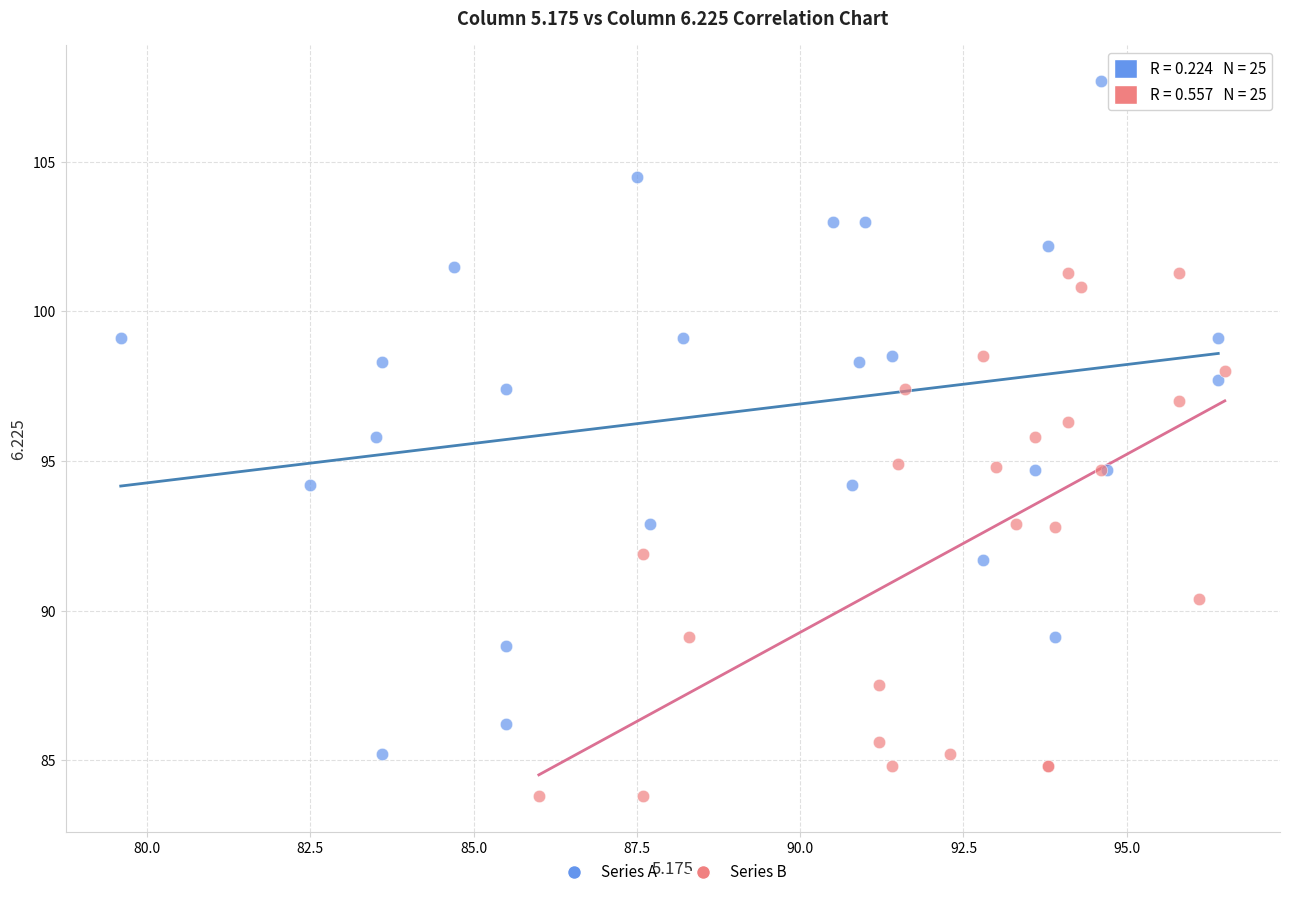

Which series contains the lowest Y value?

Series B